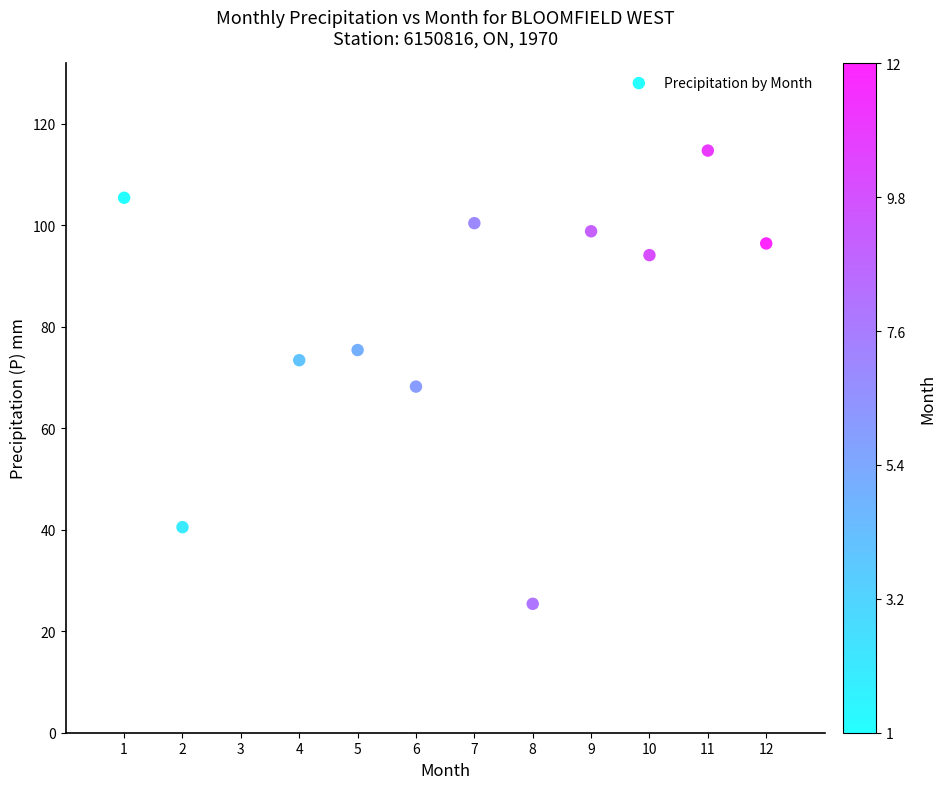

What Y value in the scatter plot is closest to 70?

68.2